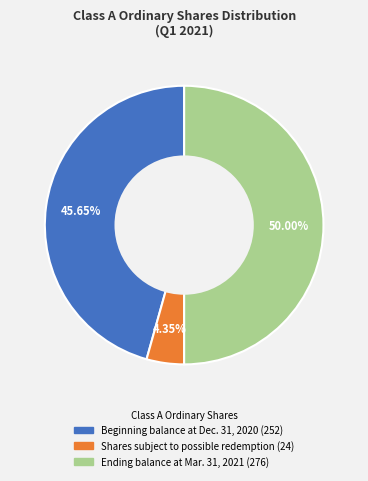

True or false: Shares subject to possible redemption accounts for 4% of the total.

True